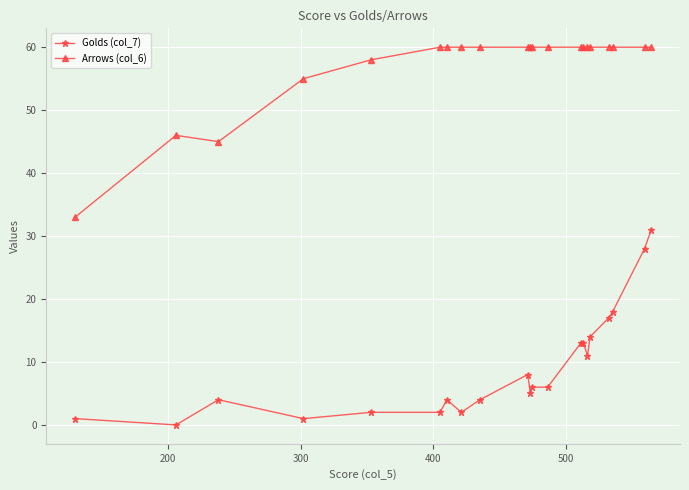

What is the sum of all Golds (col_7) values?

190